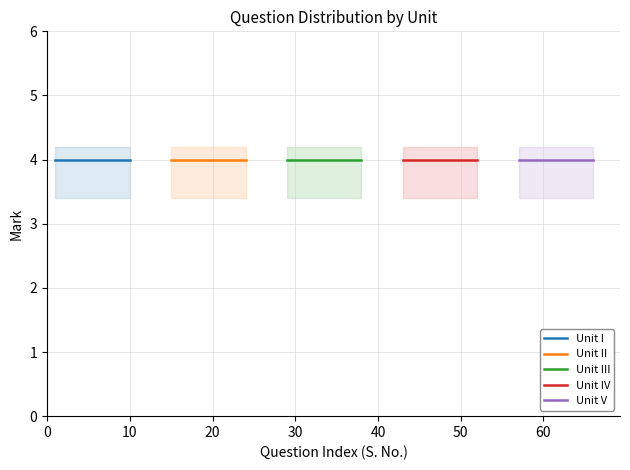

Where is Unit I nearest to the value 5?

4